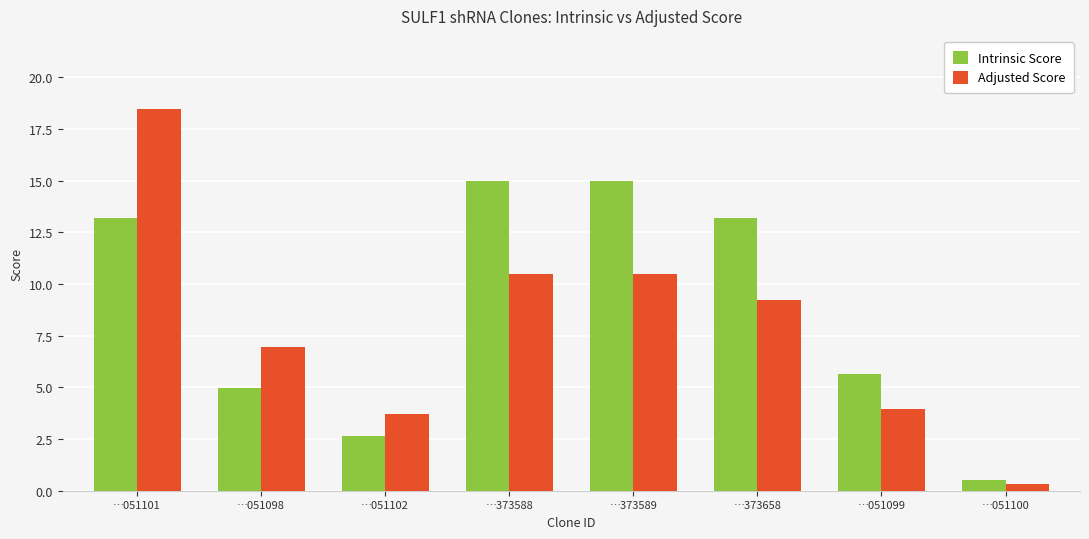

The value of Adjusted Score at …373588 is 10.5. True or false?

True